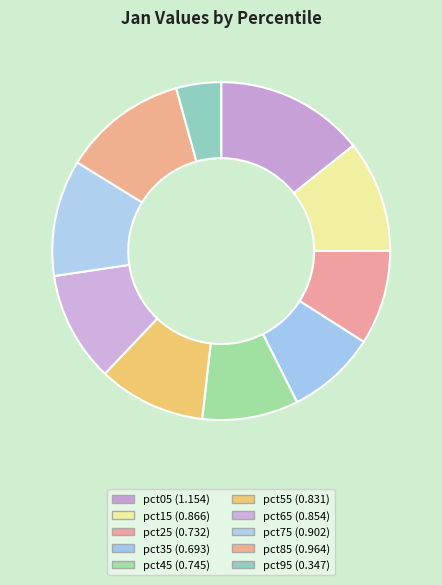

What percentage do pct25 and pct35 together represent?

17.6%